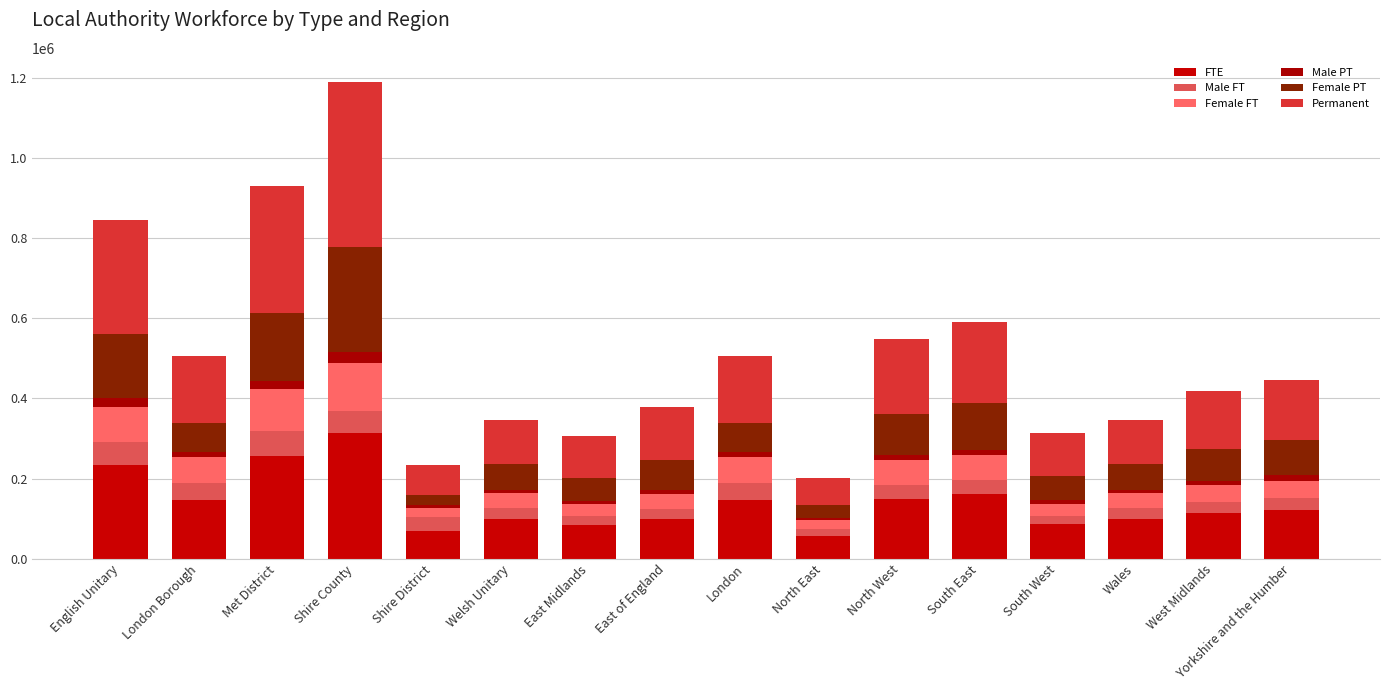

Count the number of categories in the chart.

16